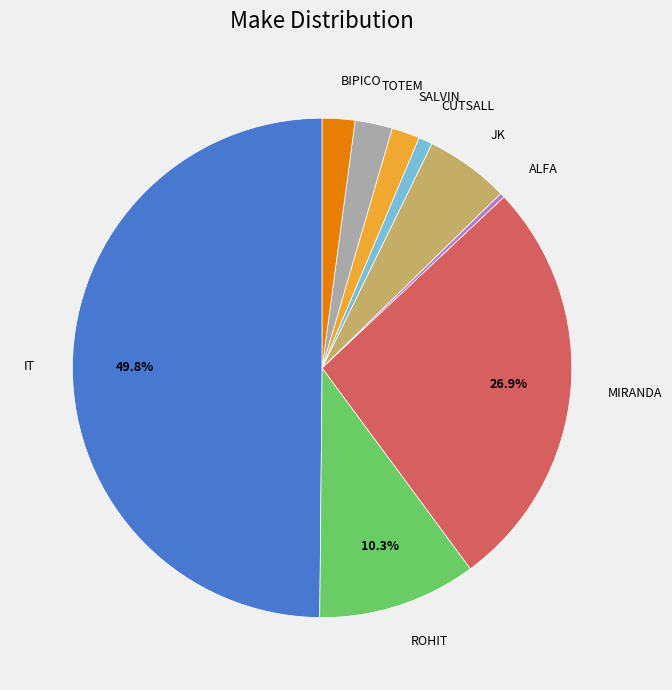

True or false: CUTSALL accounts for 14% of the total.

False